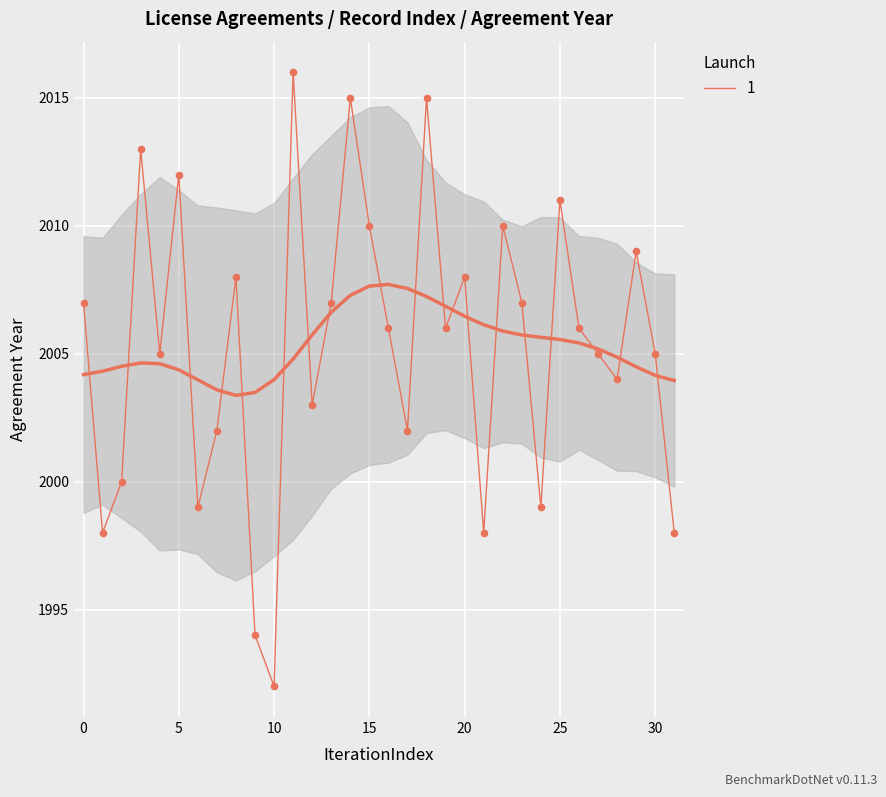

Which has a higher value, 1 or 15?

15